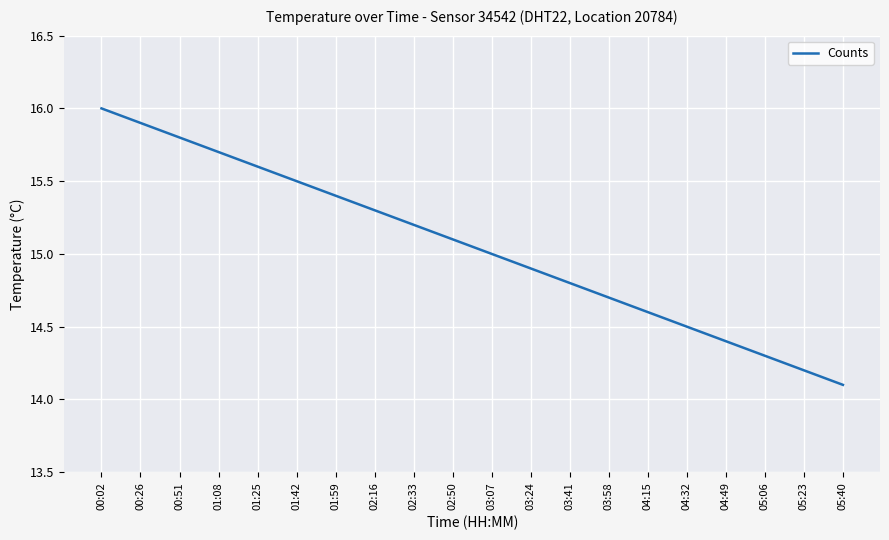

What is the ratio of the value at 02:16 to the value at 01:42?

1.0